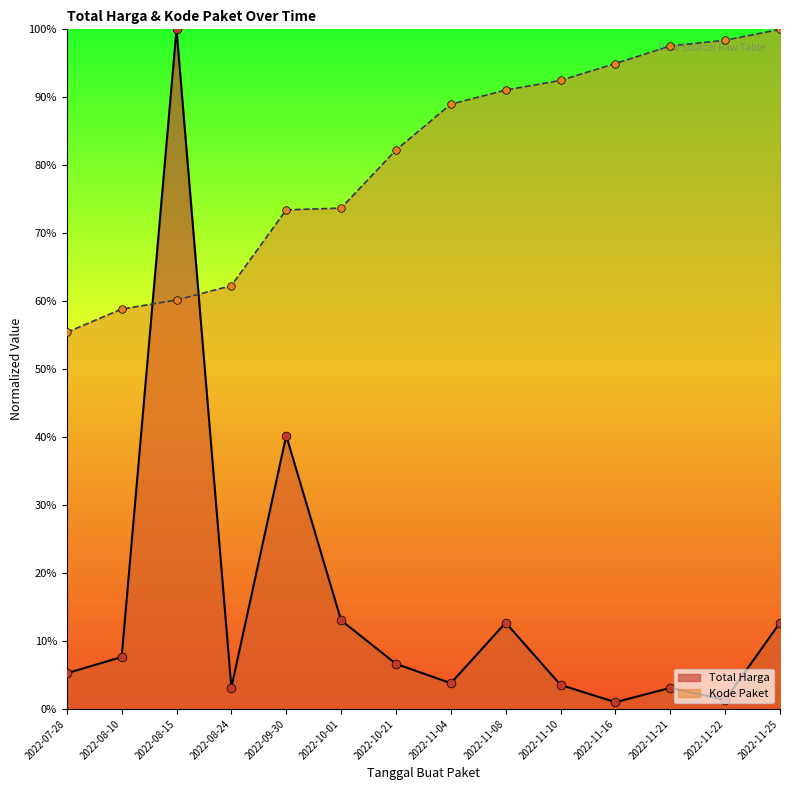

Which series has the largest total across all categories?

Kode Paket